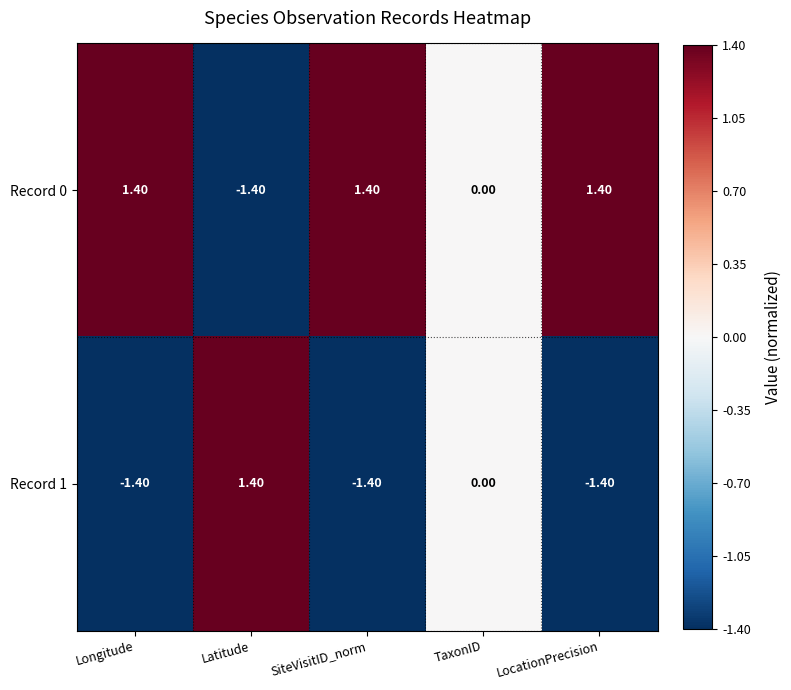

Rank the series by their average value, from highest to lowest.

Record 0, Record 1